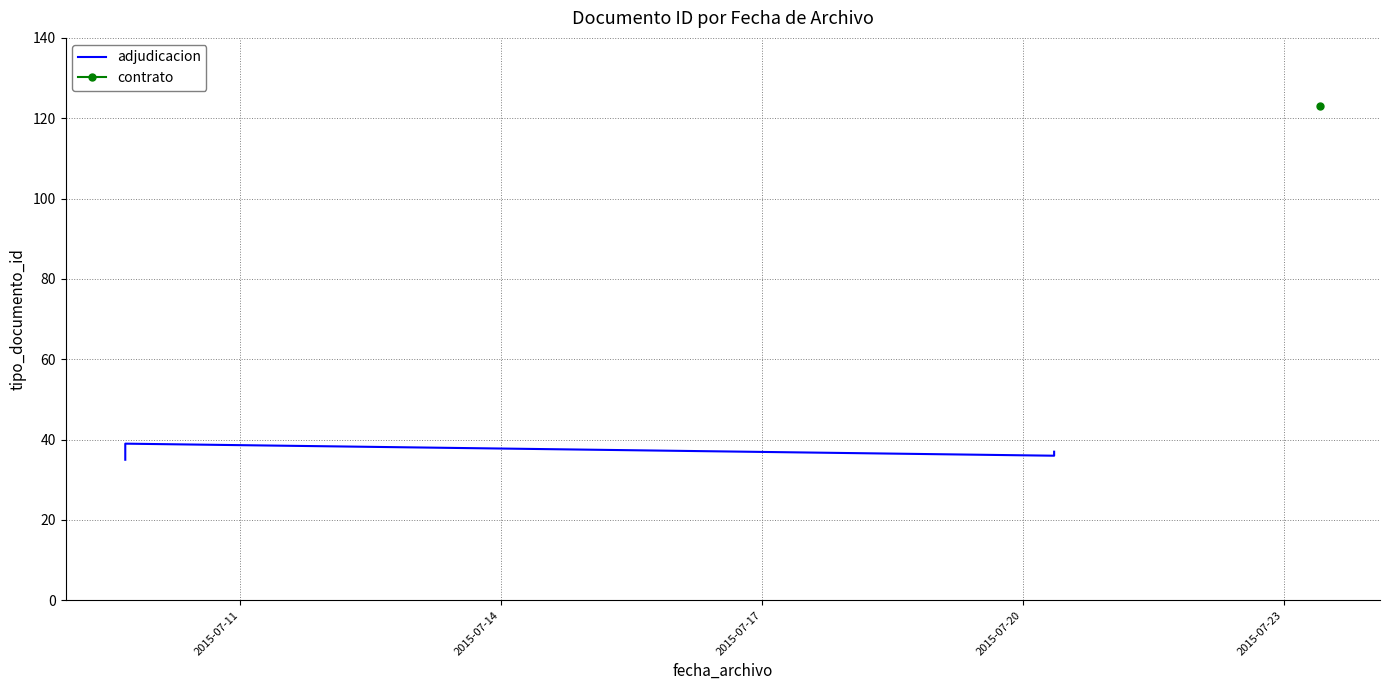

The value at 2015-07-23 is 18. True or false?

False